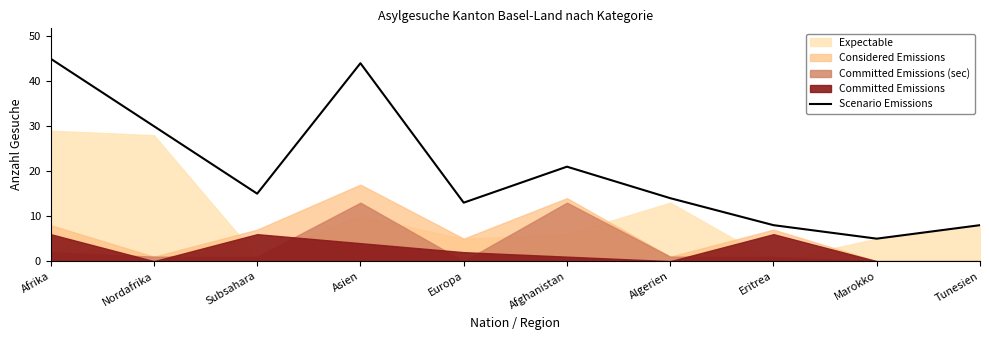

Which category has the lowest value in the Scenario Emissions series?

Marokko